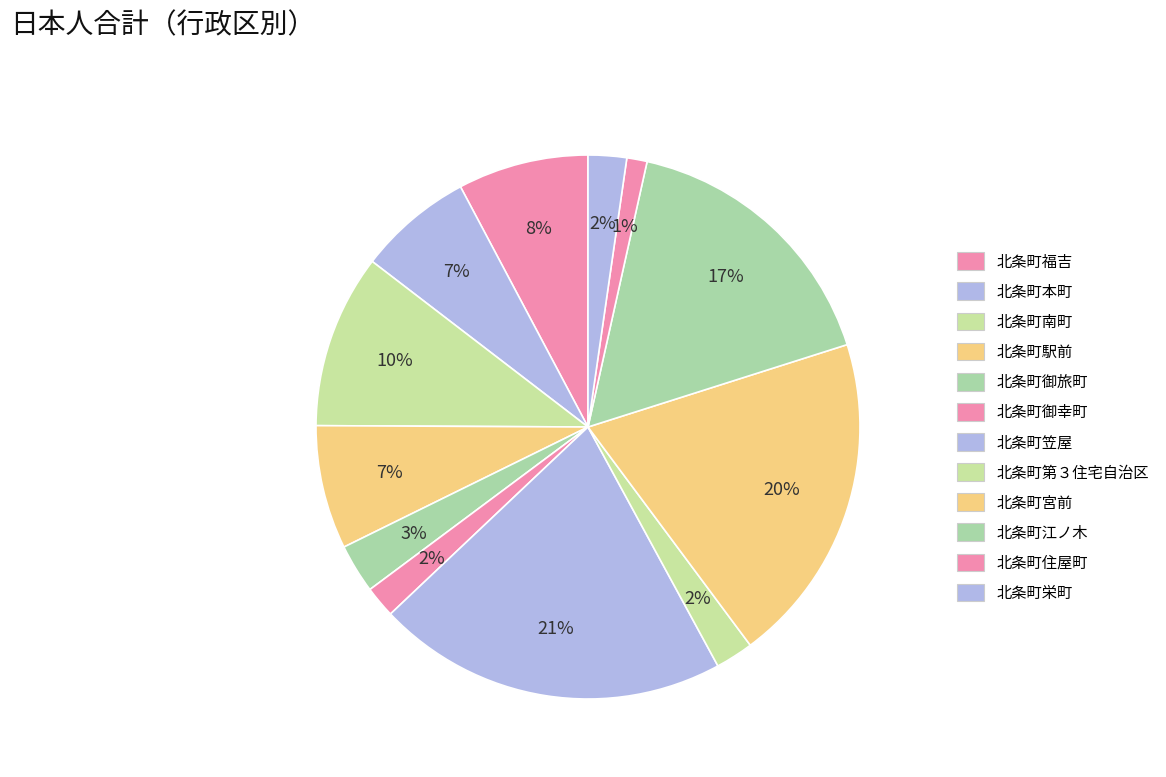

What percentage do 北条町福吉 and 北条町第３住宅自治区 together represent?

10.0%